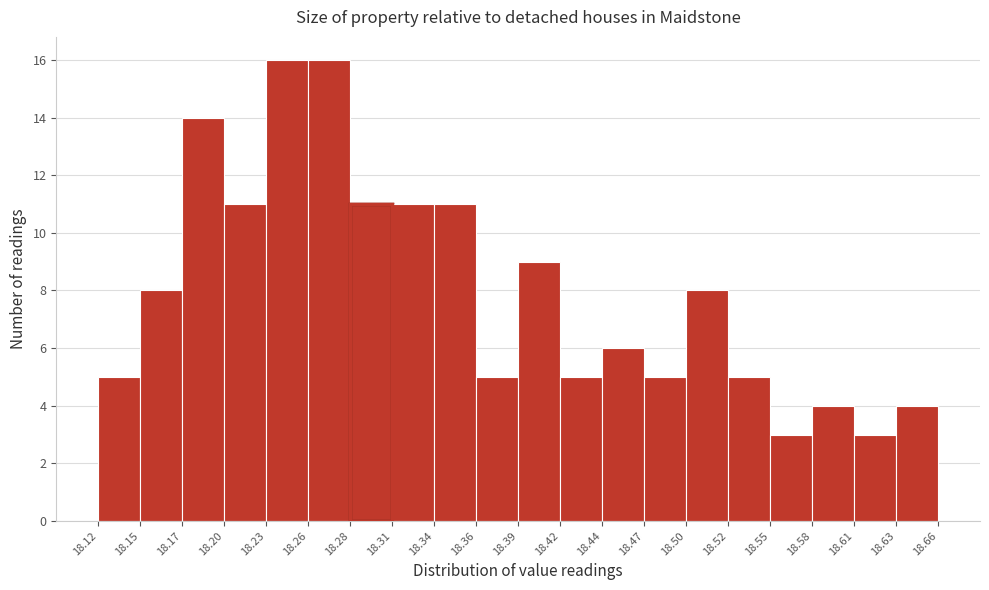

How tall is the bar that spans 18.47 to 18.50 on the x-axis? The values are not printed on the chart, so give them approximately, as read against the axis.

5